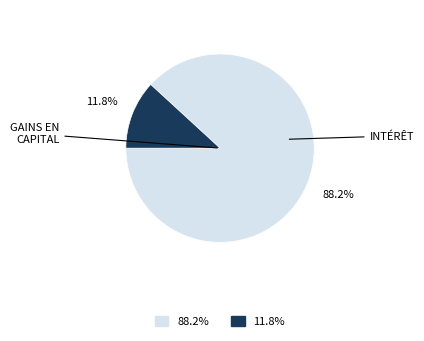

Does any single category account for the majority?

Yes